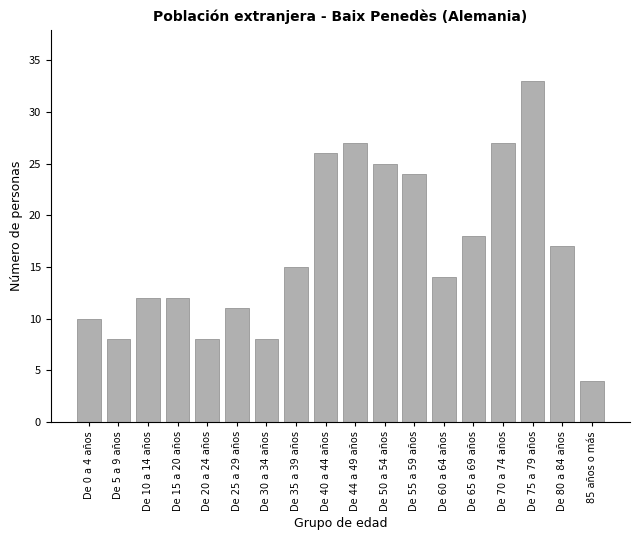

Reading right to left, transcribe all the data shown in this chart.

85 años o más=4	De 80 a 84 años=17	De 75 a 79 años=33	De 70 a 74 años=27	De 65 a 69 años=18	De 60 a 64 años=14	De 55 a 59 años=24	De 50 a 54 años=25	De 44 a 49 años=27	De 40 a 44 años=26	De 35 a 39 años=15	De 30 a 34 años=8	De 25 a 29 años=11	De 20 a 24 años=8	De 15 a 20 años=12	De 10 a 14 años=12	De 5 a 9 años=8	De 0 a 4 años=10